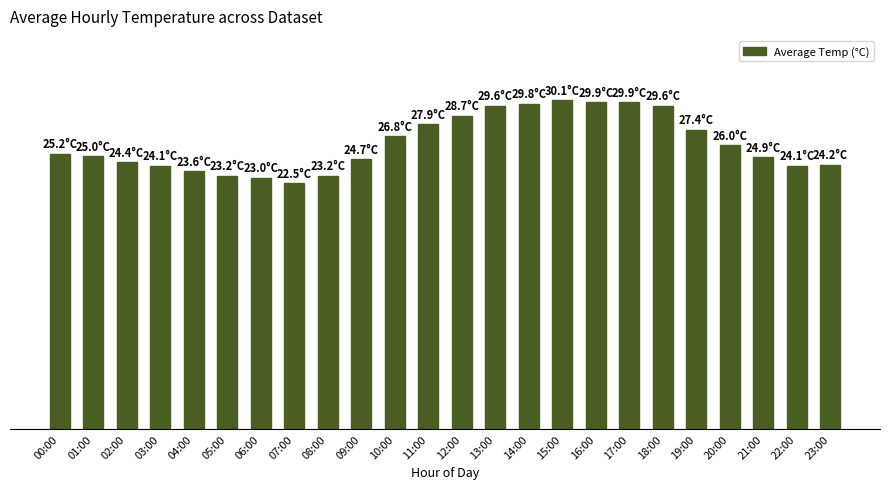

What is the difference between the maximum and minimum values?

7.6